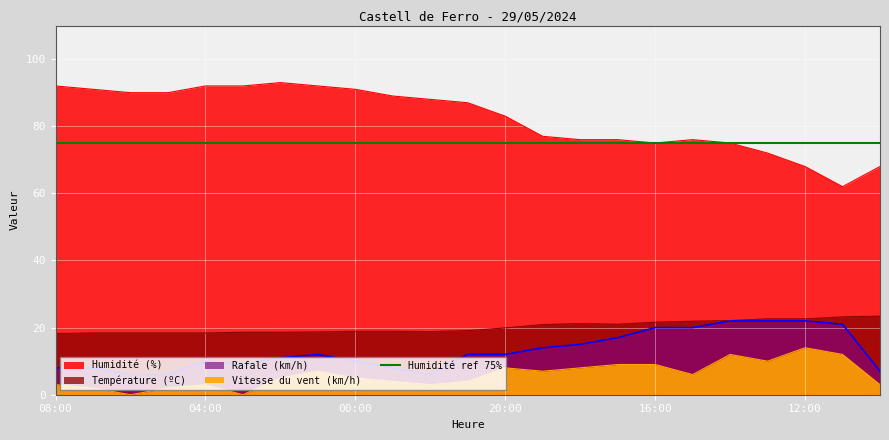

List the series in order of their peak value, lowest first.

Vitesse du vent (km/h), Rafale (km/h), Température (ºC), Humidité (%)